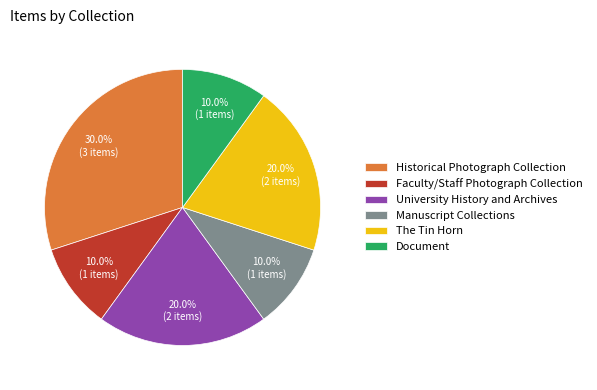

To the nearest percent, what portion does Historical Photograph Collection represent?

30%